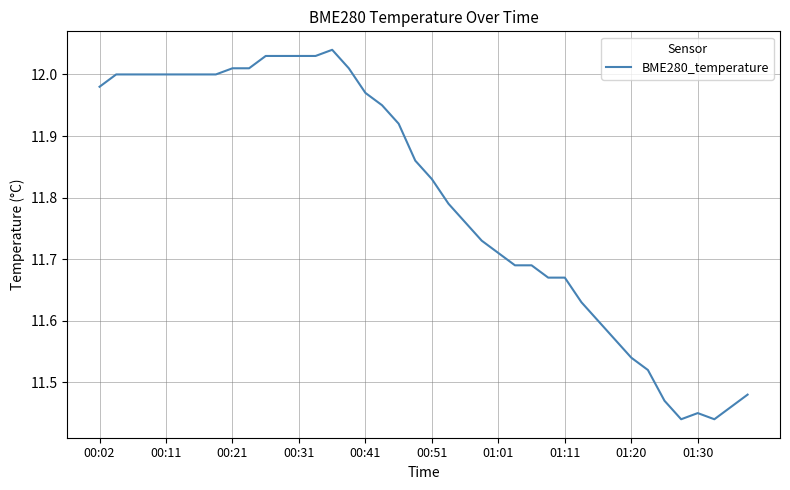

What is the difference between the maximum and minimum values?

0.6